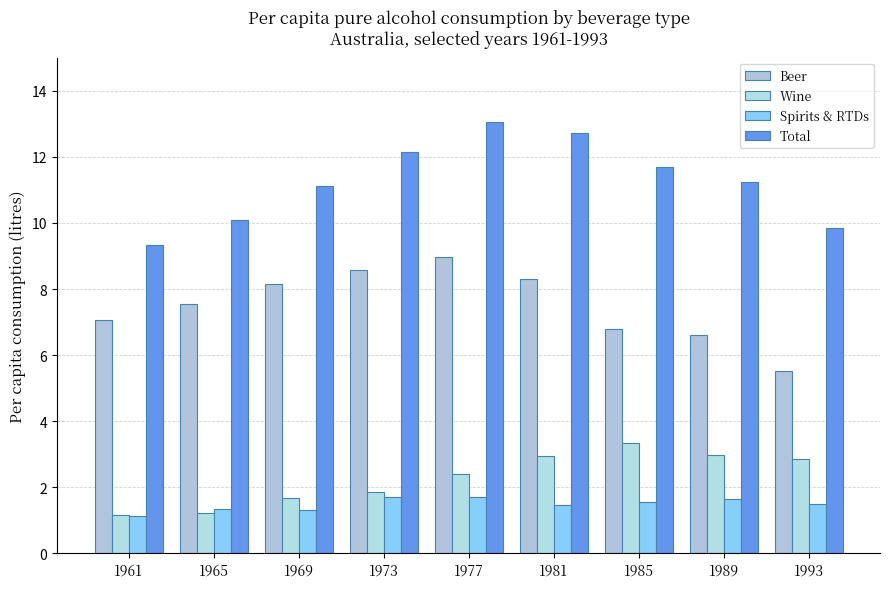

What is the difference between the highest and lowest values at 1985?

10.1